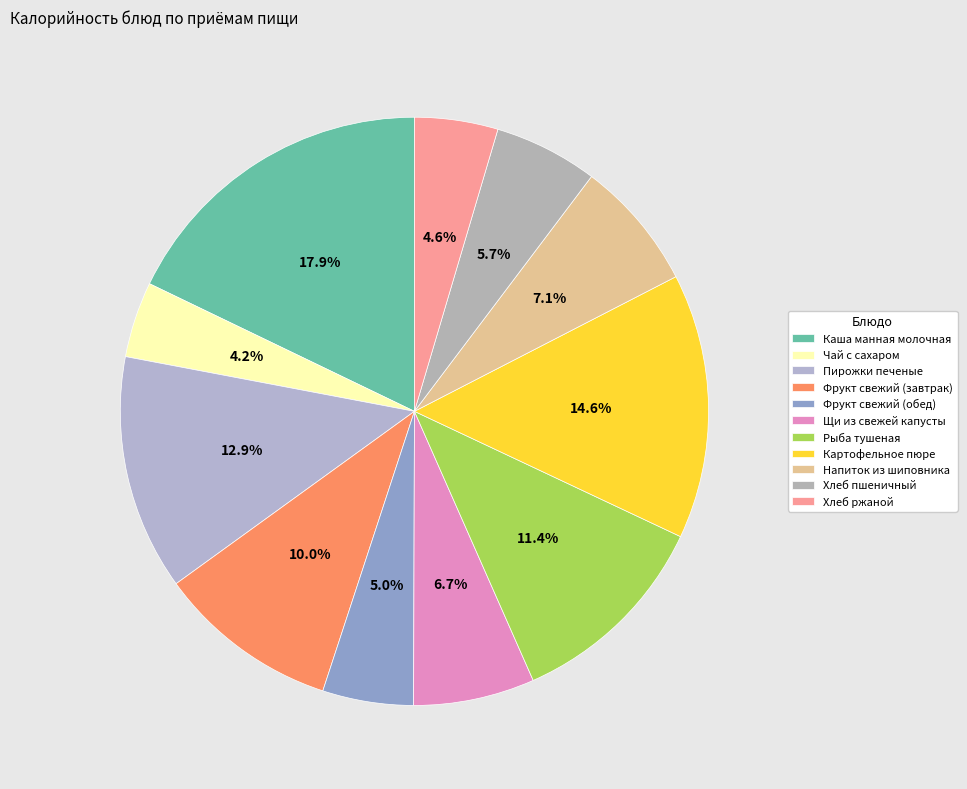

Does Пирожки печеные represent more than half of the total?

No